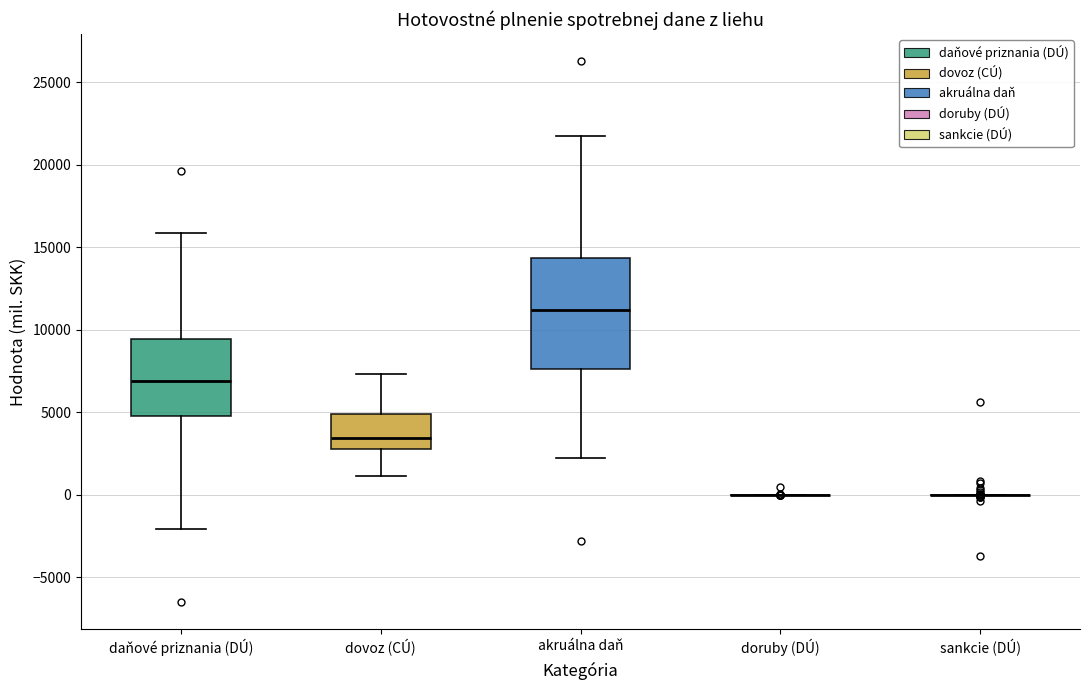

Reading left to right, read every box against the y-axis: the position of its median line, the range the box covers, and the ends of its whiskers. The values are not printed on the chart, so give them approximately, as read against the axis.

daňové priznania (DÚ): median 7000, box 5000 to 9500, whiskers -2000 to 16000
dovoz (CÚ): median 3500, box 3000 to 5000, whiskers 1000 to 7500
akruálna daň: median 11000, box 7500 to 14500, whiskers 2000 to 22000
doruby (DÚ): box collapsed to a line at 0, whiskers 0 to 0
sankcie (DÚ): box collapsed to a line at 0, whiskers 0 to 0